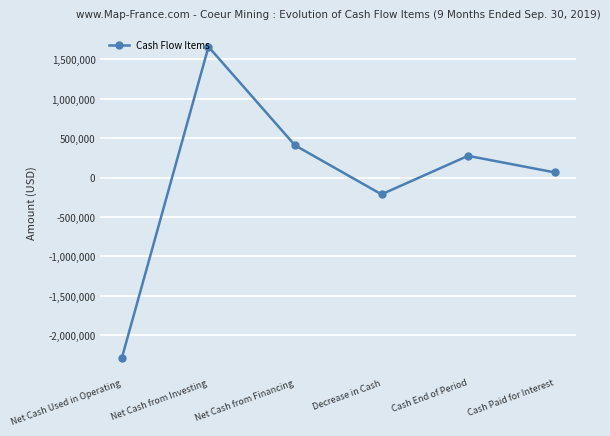

The value at Cash Paid for Interest is 66854. True or false?

True